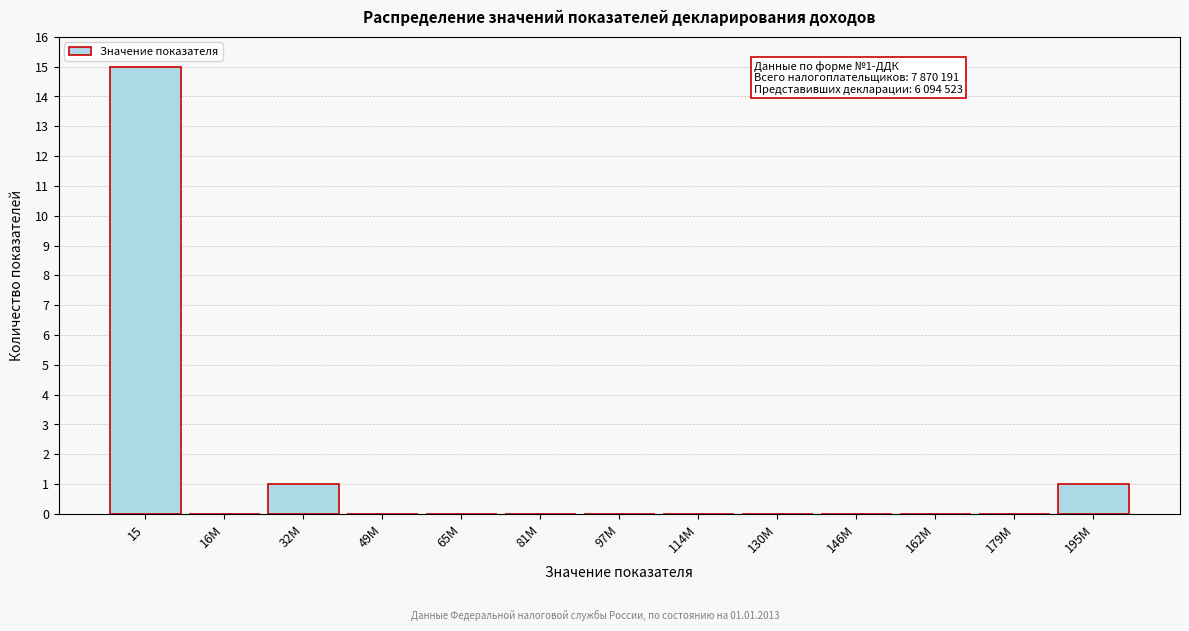

Reading left to right, transcribe all the data shown in this chart.

15=15	16M=0	32M=1	49M=0	65M=0	81M=0	97M=0	114M=0	130M=0	146M=0	162M=0	179M=0	195M=1